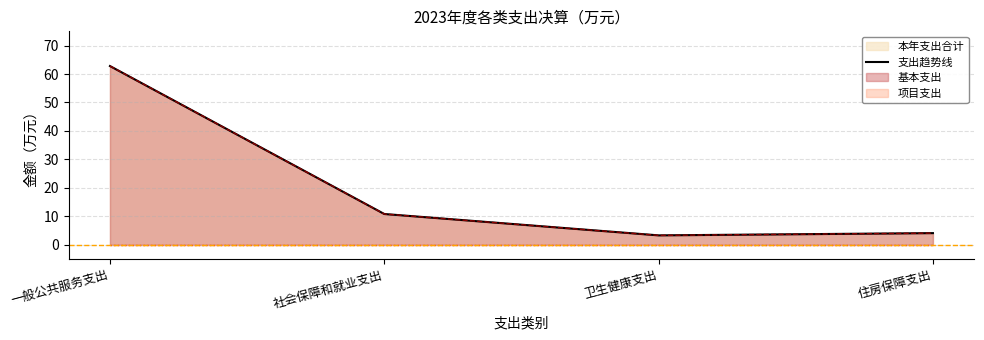

What is the smallest value displayed?

3.3